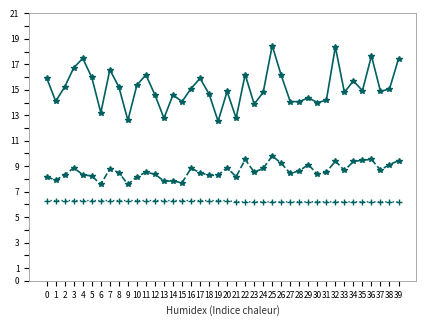

How many distinct data groups are displayed?

3